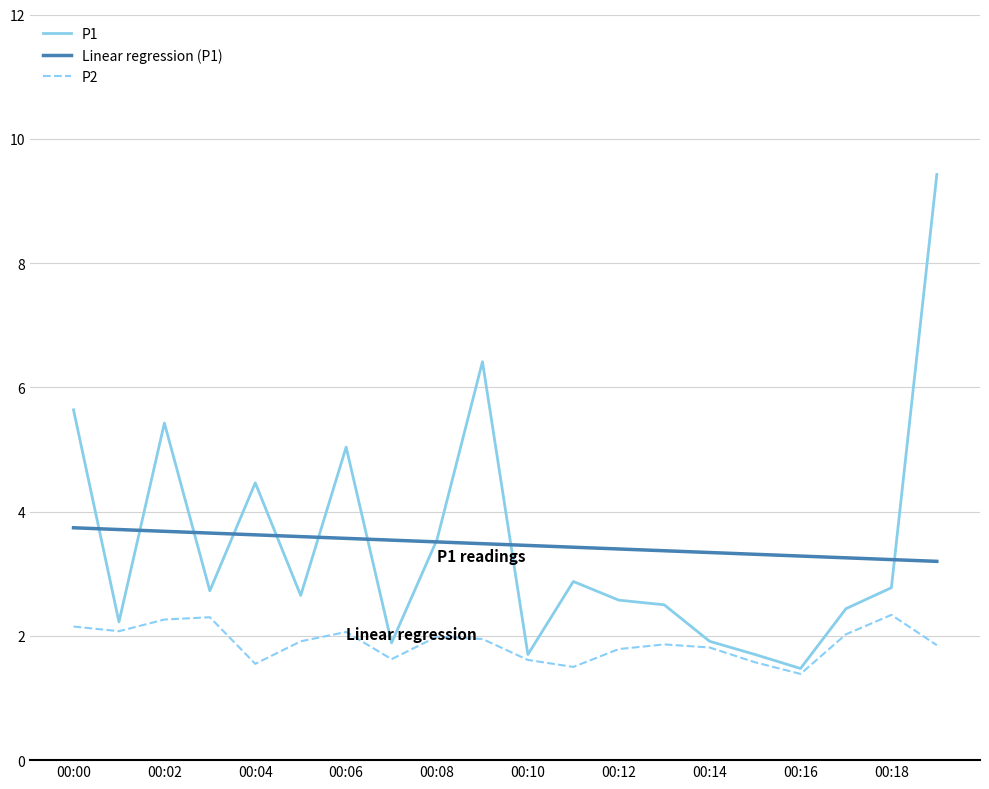

What is the lowest value of the P1 series?

1.5